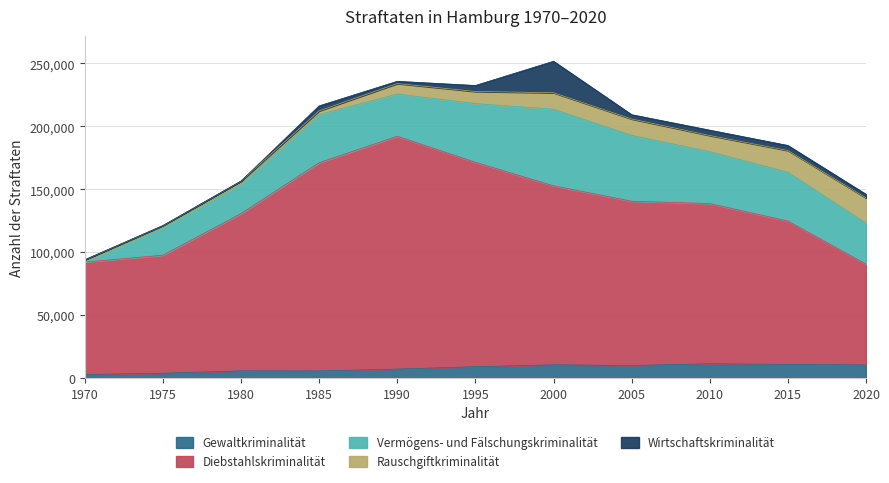

How many distinct data groups are displayed?

5